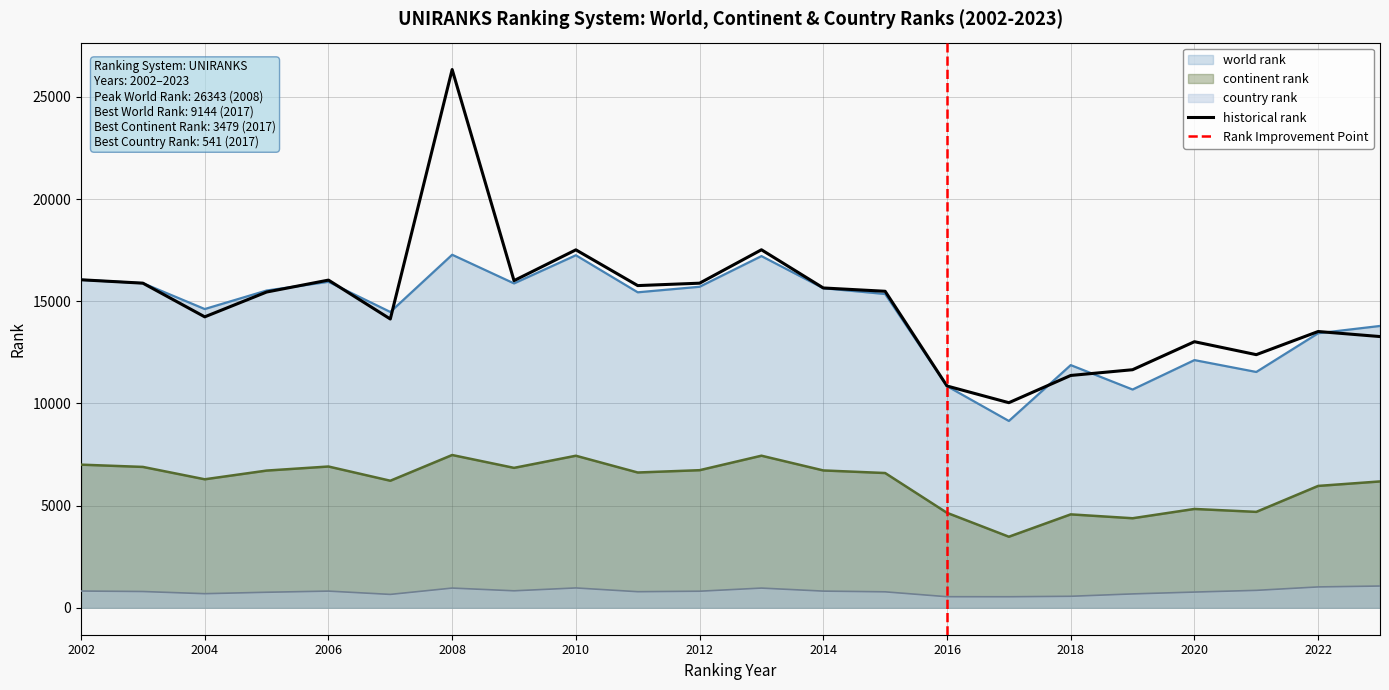

Count the number of data series in this chart.

4